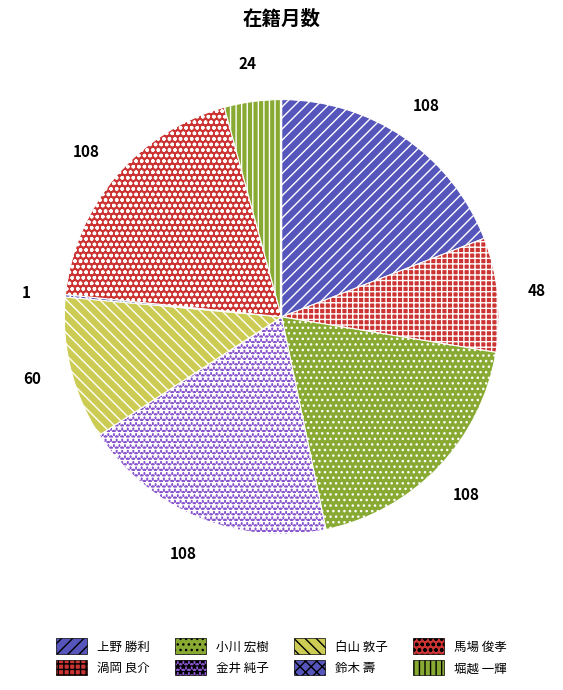

Which slice is the smallest?

鈴木 壽